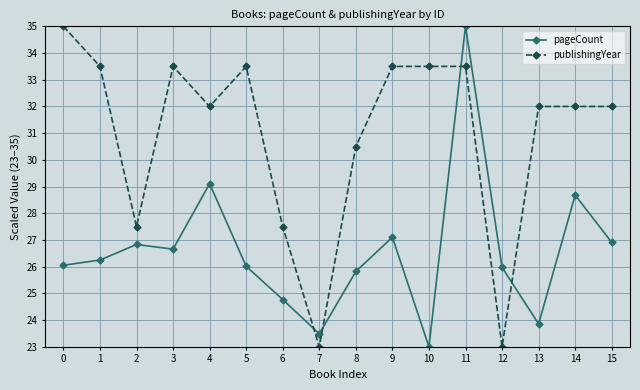

How many times do pageCount and publishingYear cross each other?

4